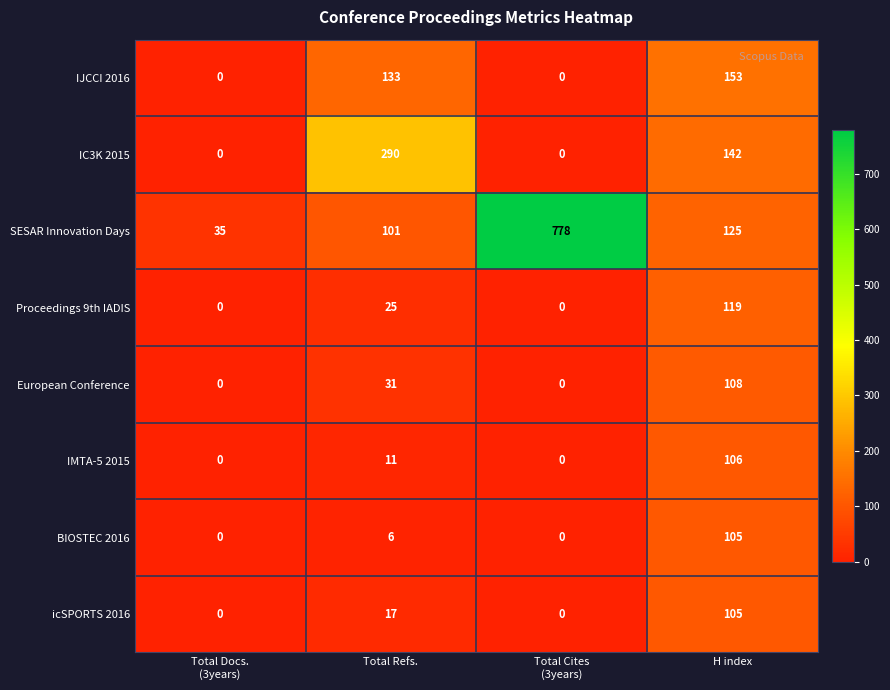

What is the maximum value shown in the chart?

778